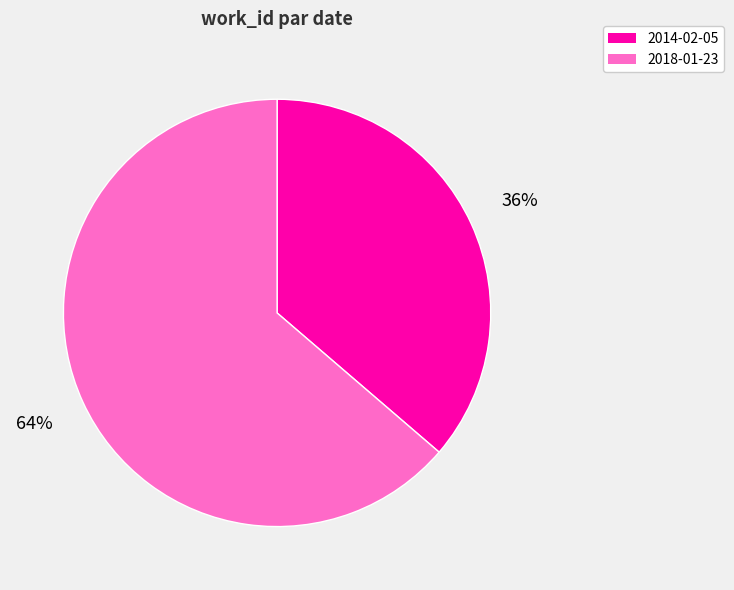

True or false: 2014-02-05 accounts for 49% of the total.

False